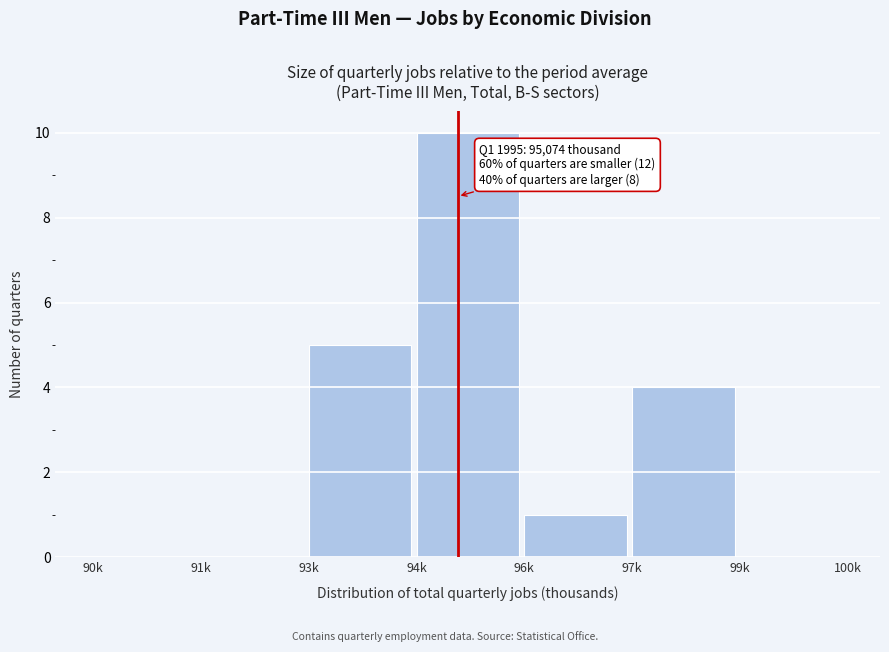

Reading left to right, extract all data points from this chart.

90k=0	91k=0	93k=5	94k=10	96k=1	97k=4	99k=0